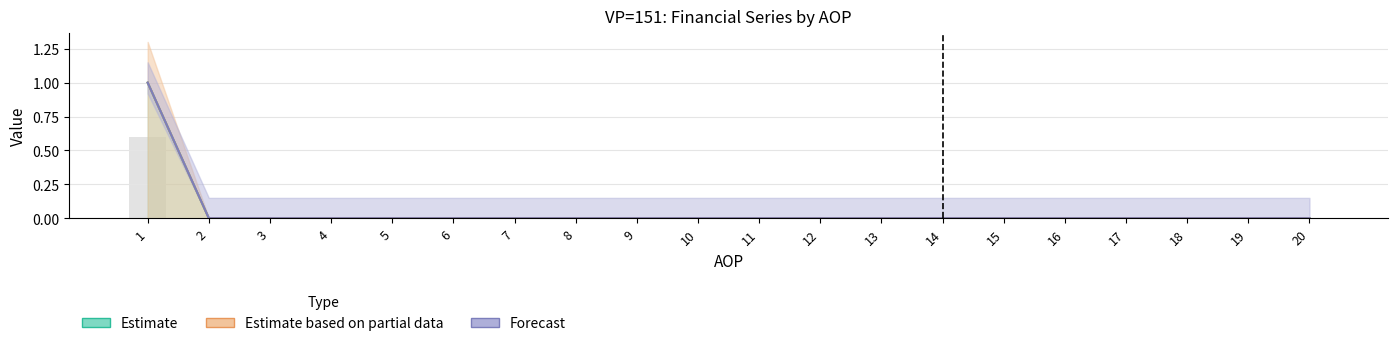

Is the value of IZNOS01 at 7 greater than the value of IZNOS02 at 19?

No